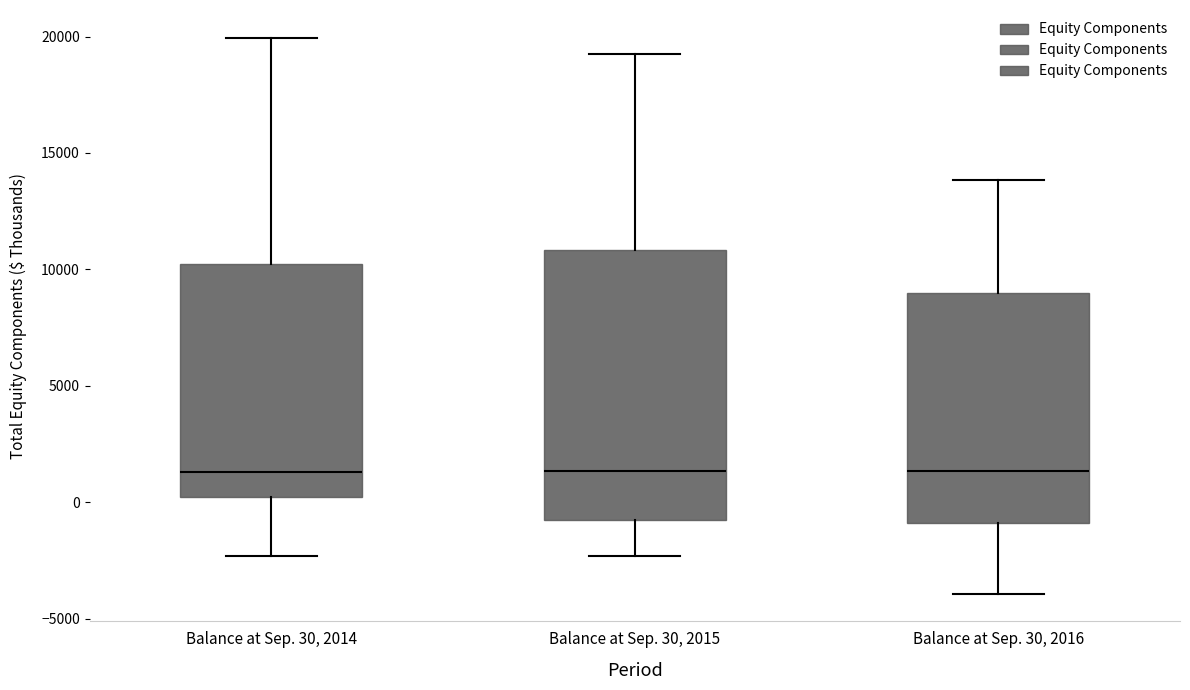

Reading left to right, transcribe this box plot: for each box, give where its median line is, the range the box spans, and where its two whiskers end, as read against the y-axis. The values are not printed on the chart, so give them approximately, as read against the axis.

Balance at Sep. 30, 2014: median 1500, box 0 to 10000, whiskers -2500 to 20000
Balance at Sep. 30, 2015: median 1500, box -500 to 11000, whiskers -2500 to 19500
Balance at Sep. 30, 2016: median 1500, box -1000 to 9000, whiskers -4000 to 14000